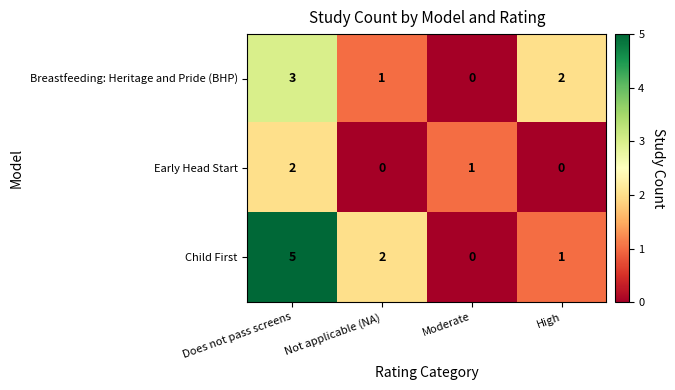

Which series has the widest spread of values?

Child First